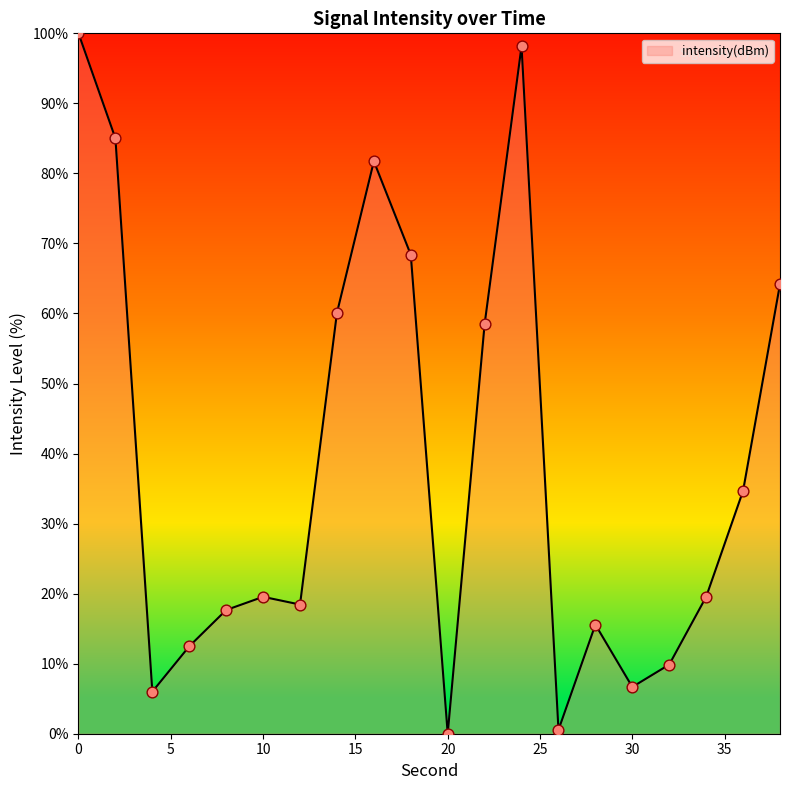

What is the greatest value displayed?

100.0